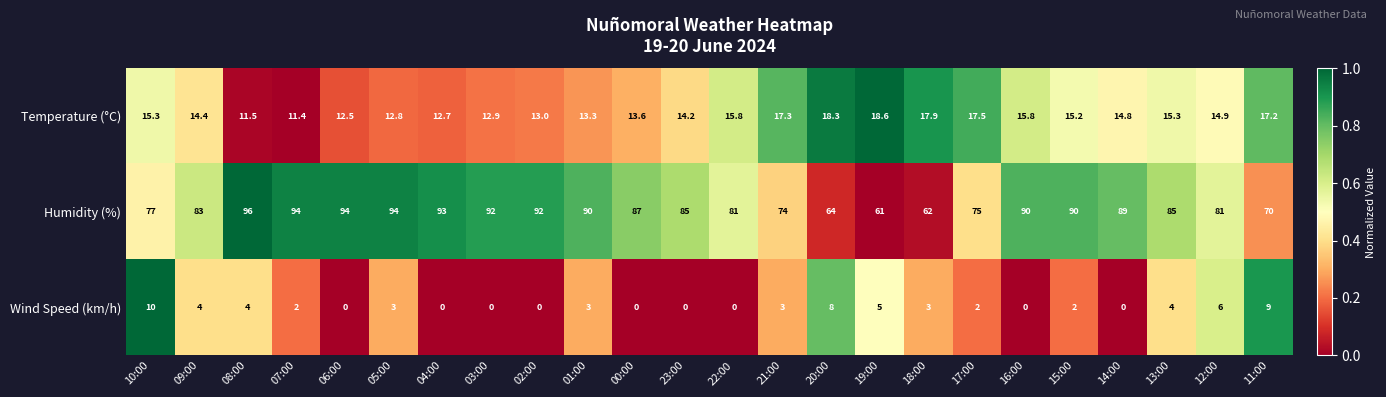

Is it true that Wind Speed (km/h) equals 4.0 at 13:00?

True